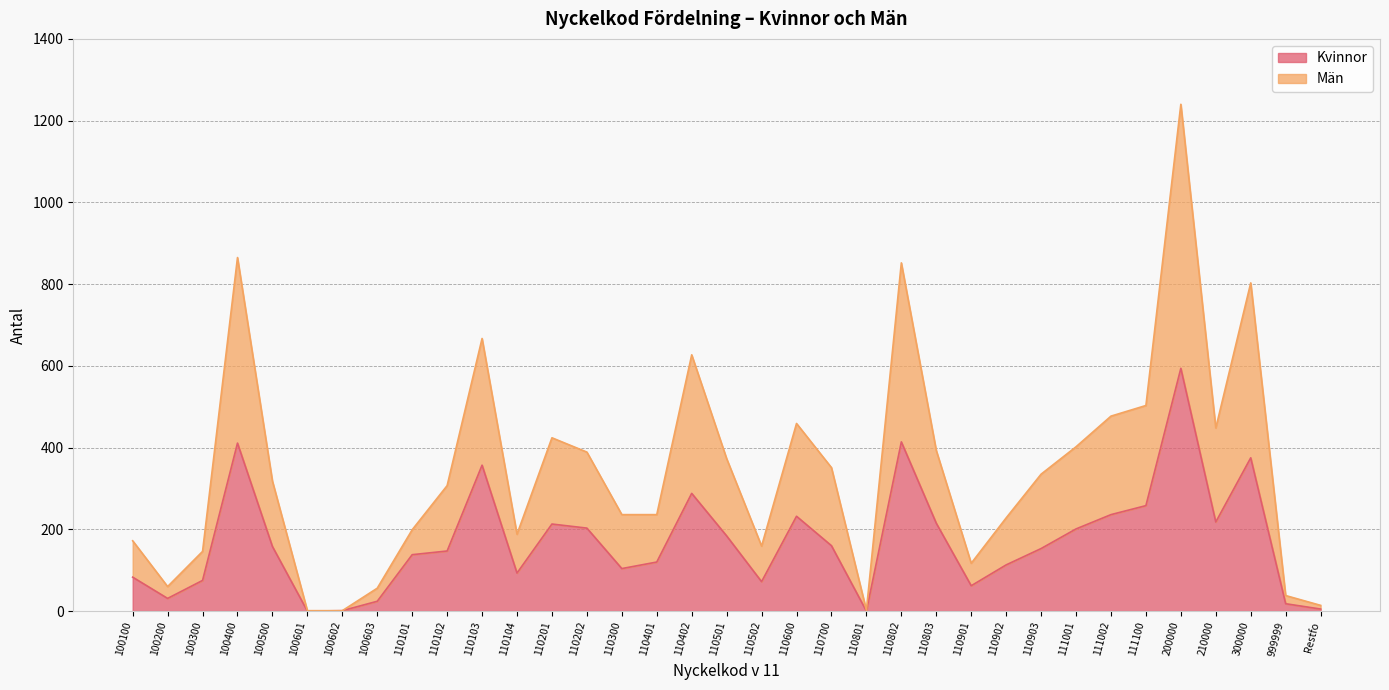

Reading left to right, list all the values displayed in this chart.

Kvinnor: 83	31	75	411	158	0	1	24	138	147	357	93	213	203	104	120	288	184	72	232	160	0	414	215	62	113	153	201	236	258	594	218	375	18	5
Män: 172	60	146	865	318	1	1	56	199	307	667	188	424	389	236	236	627	373	159	459	351	2	852	393	117	228	335	402	477	503	1240	448	803	38	14